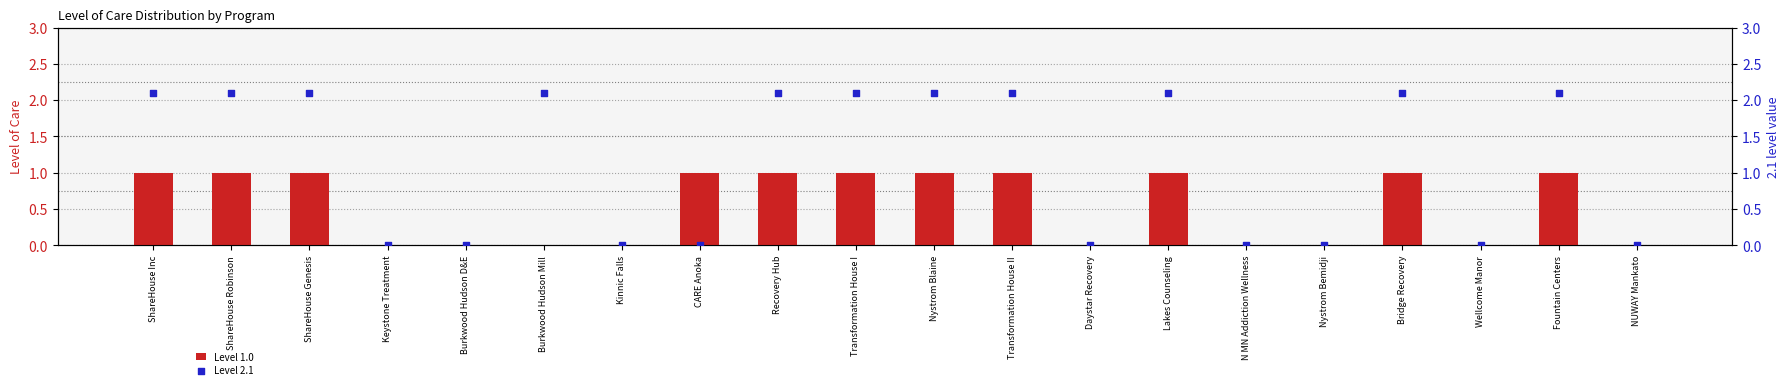

Which series has the largest Y range (max minus min)?

Level 2.1